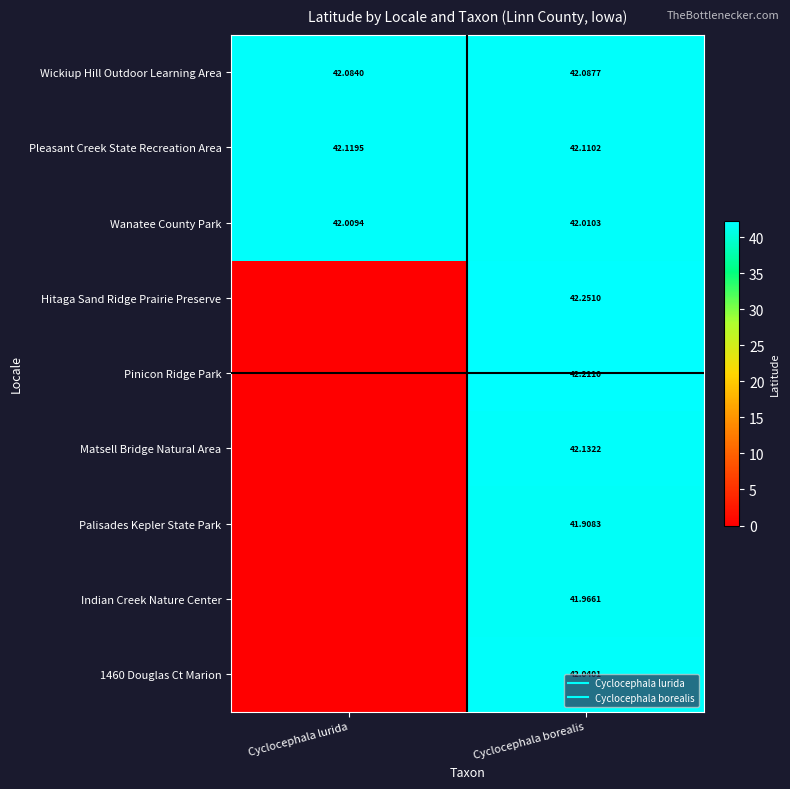

How many data points in Palisades Kepler State Park are less than 41?

1